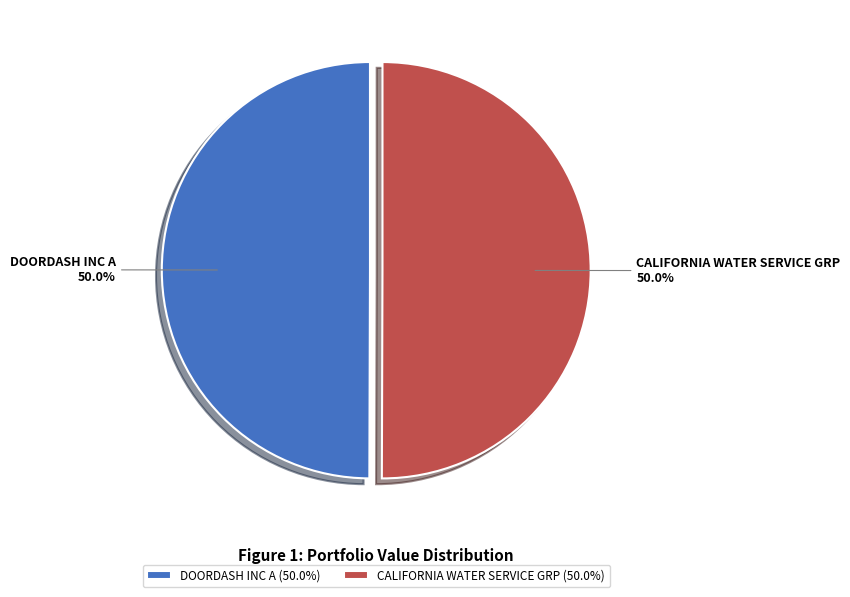

Is it true that DOORDASH INC A is 50% of the pie?

True